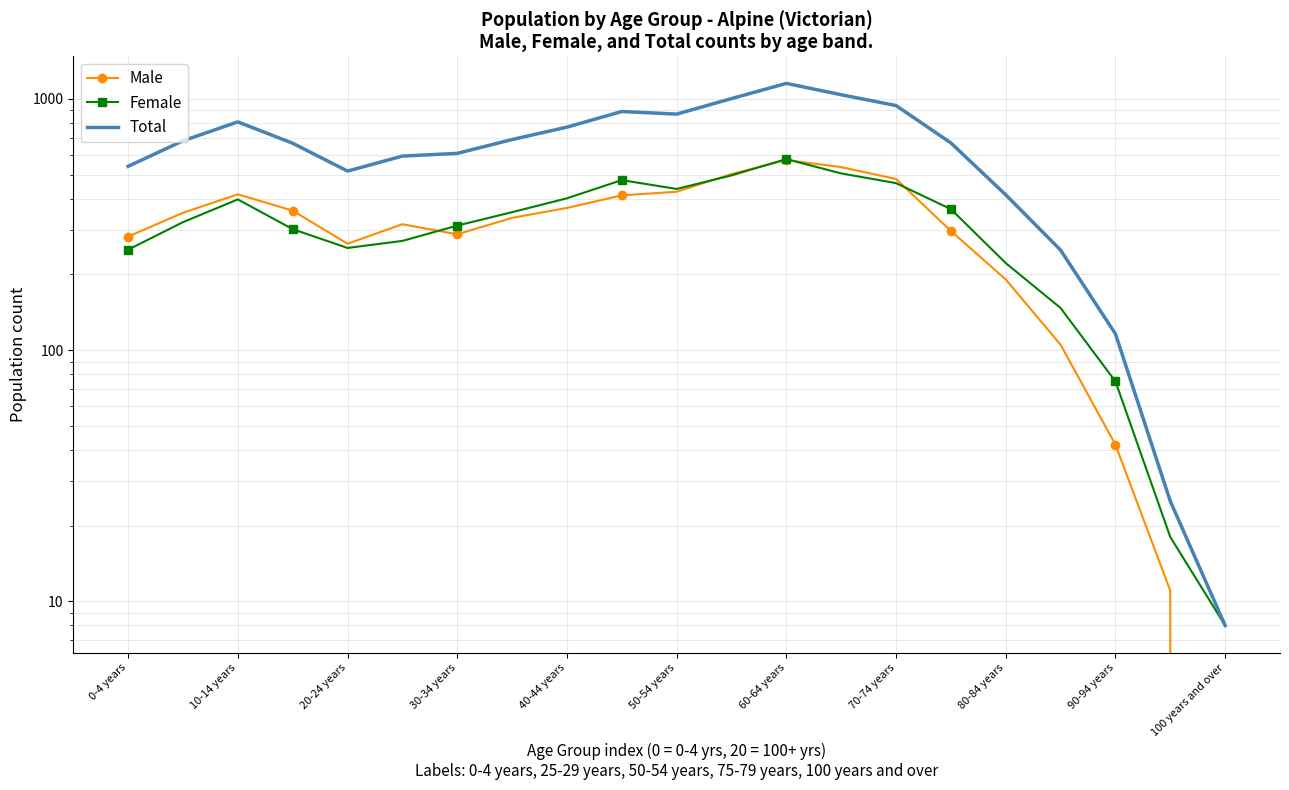

Which series changed the most between 40-44 years and 50-54 years?

Total